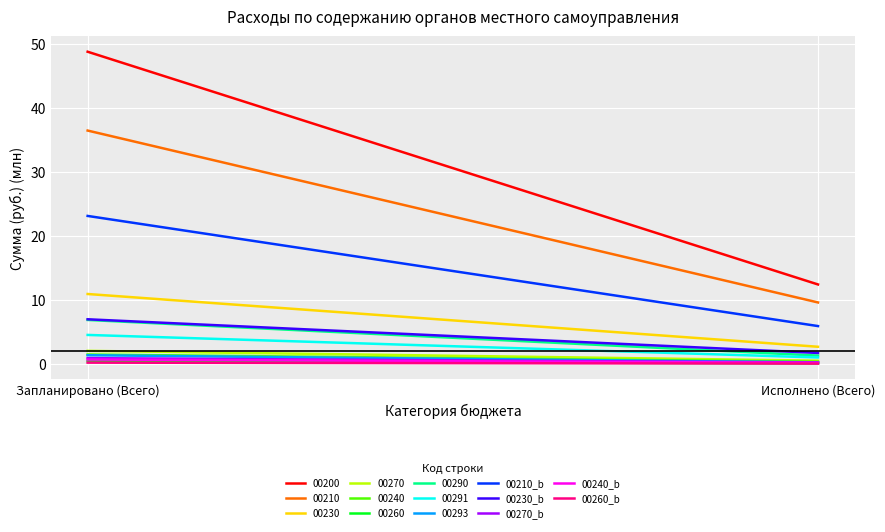

Rank the series at Запланировано (Всего) from highest to lowest value.

00210_b, 00230_b, 00270_b, 00240_b, 00260_b